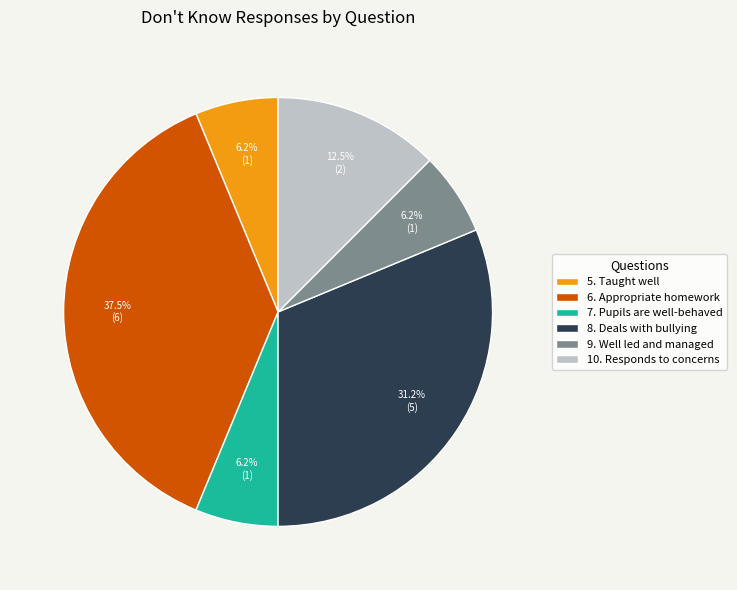

Count the number of slices in the pie.

6